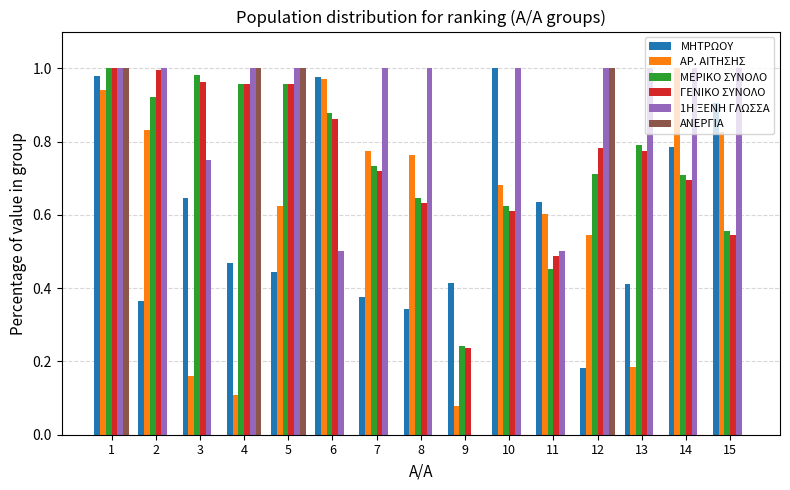

Is it true that ΜΕΡΙΚΟ ΣΥΝΟΛΟ equals 1.3 at 5?

False